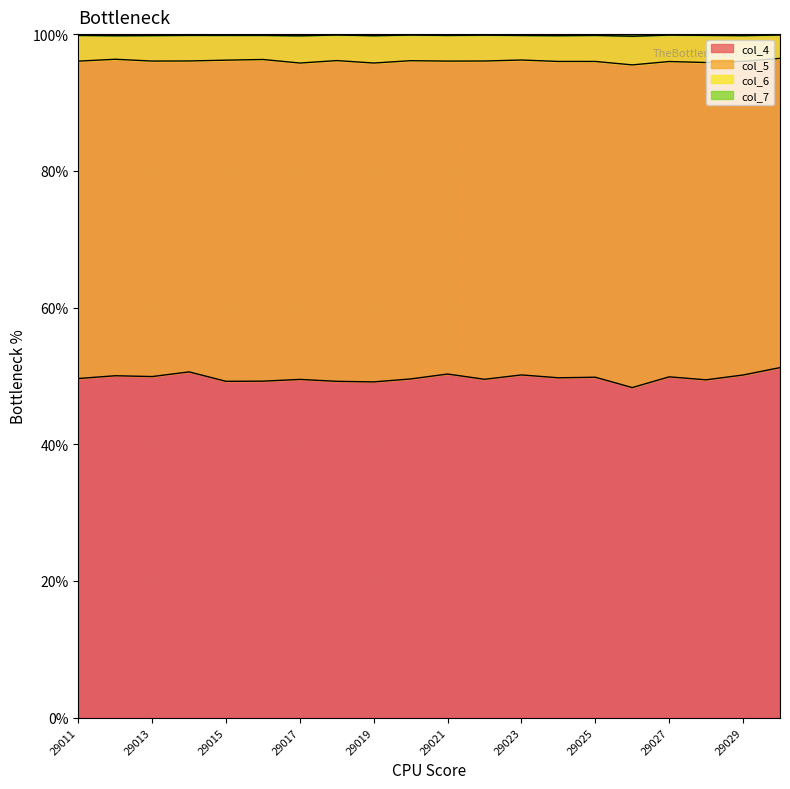

What is the minimum value for col_4?

48.3